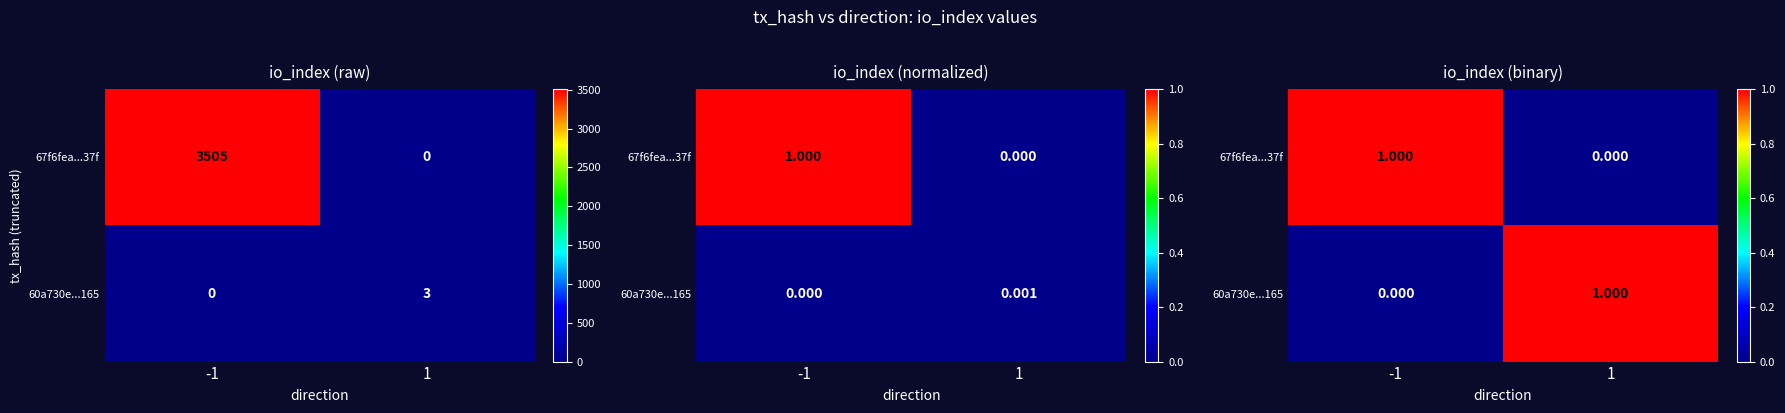

What is the difference between the maximum and minimum values in the 60a730e...165 series?

1